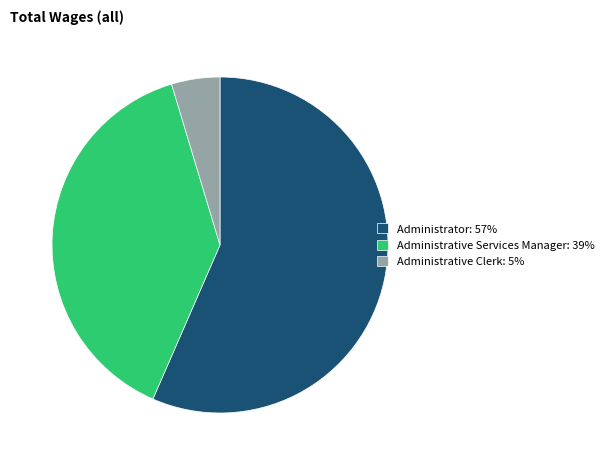

Between Administrative Clerk: 5% and Administrative Services Manager: 39%, which is larger?

Administrative Services Manager: 39%